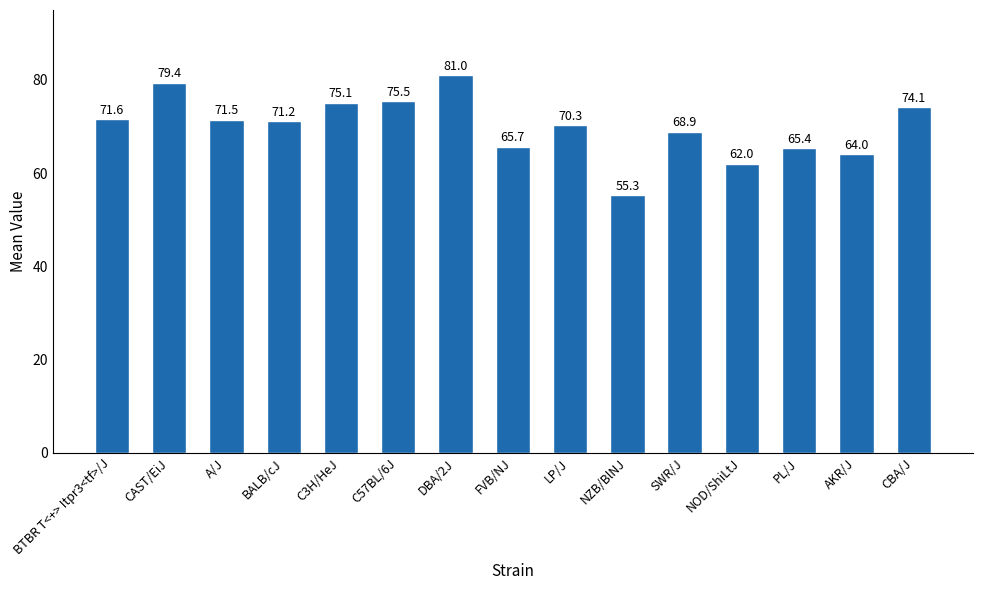

What is the smallest value displayed?

55.3